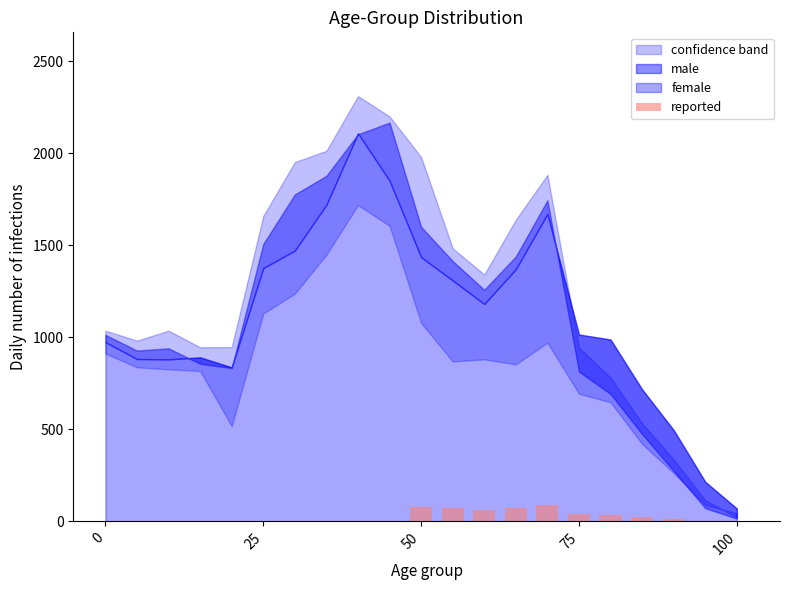

Are the bars grouped side by side (vs. stacked)?

No